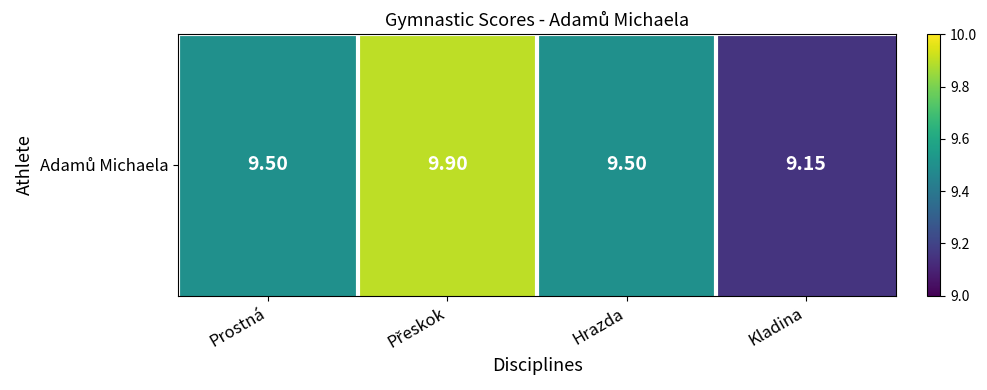

What is the sum of all values?

38.0